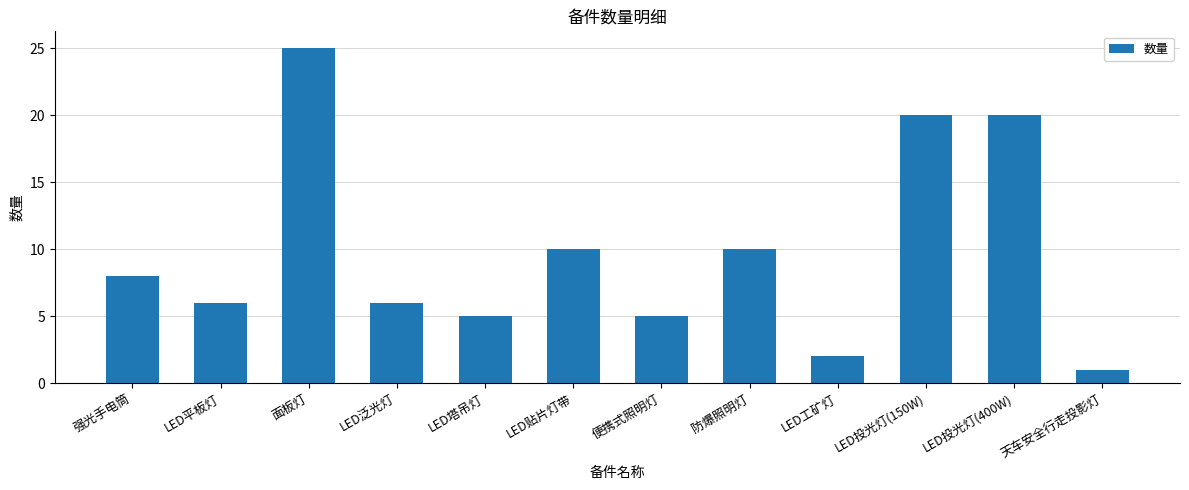

The value at 强光手电筒 is 8. True or false?

True